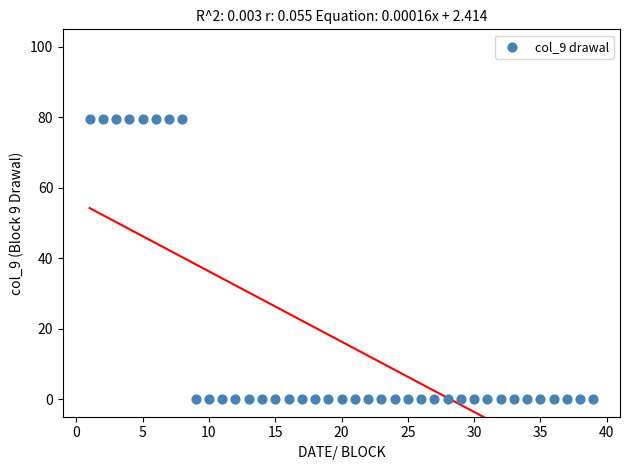

What is the range of Y values (max minus min)?

79.5